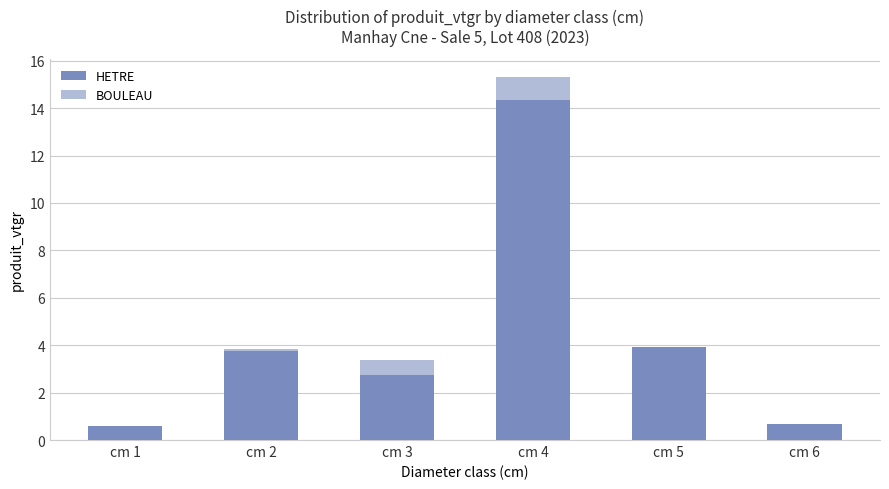

At which category is the sum across all series the highest?

cm 4